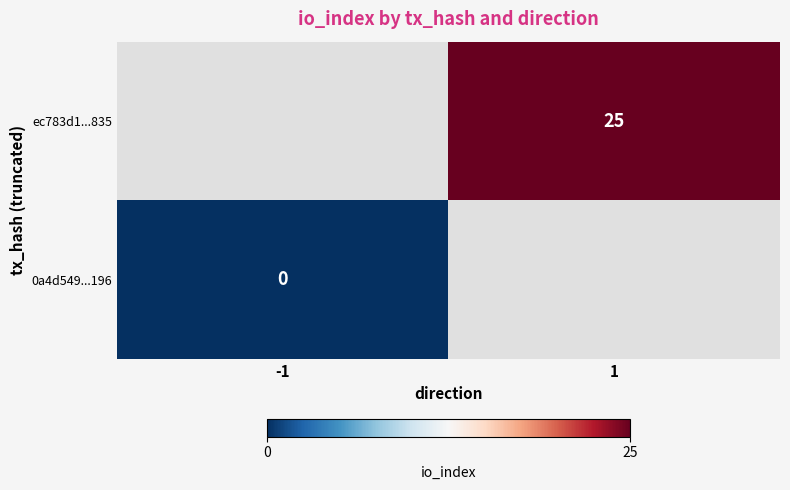

Rank the series by their average value, from lowest to highest.

0a4d549...196, ec783d1...835